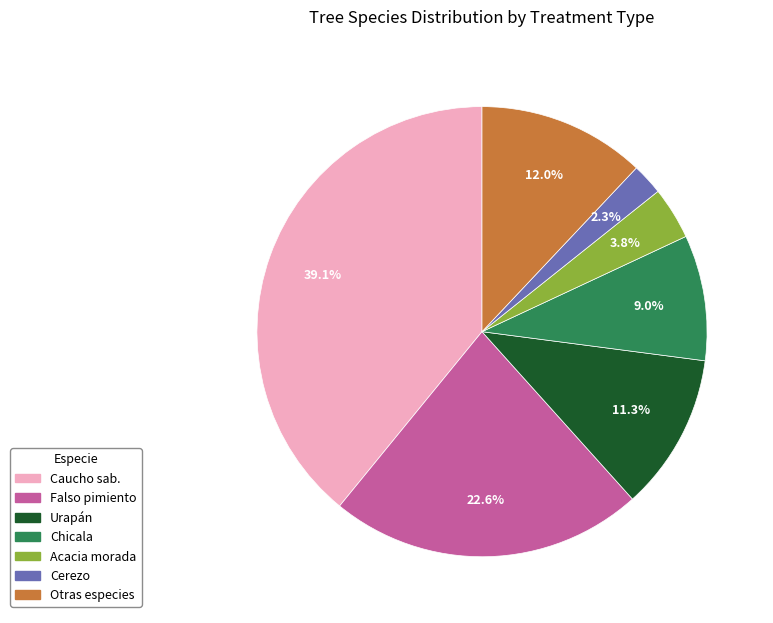

Does any single category account for the majority?

No